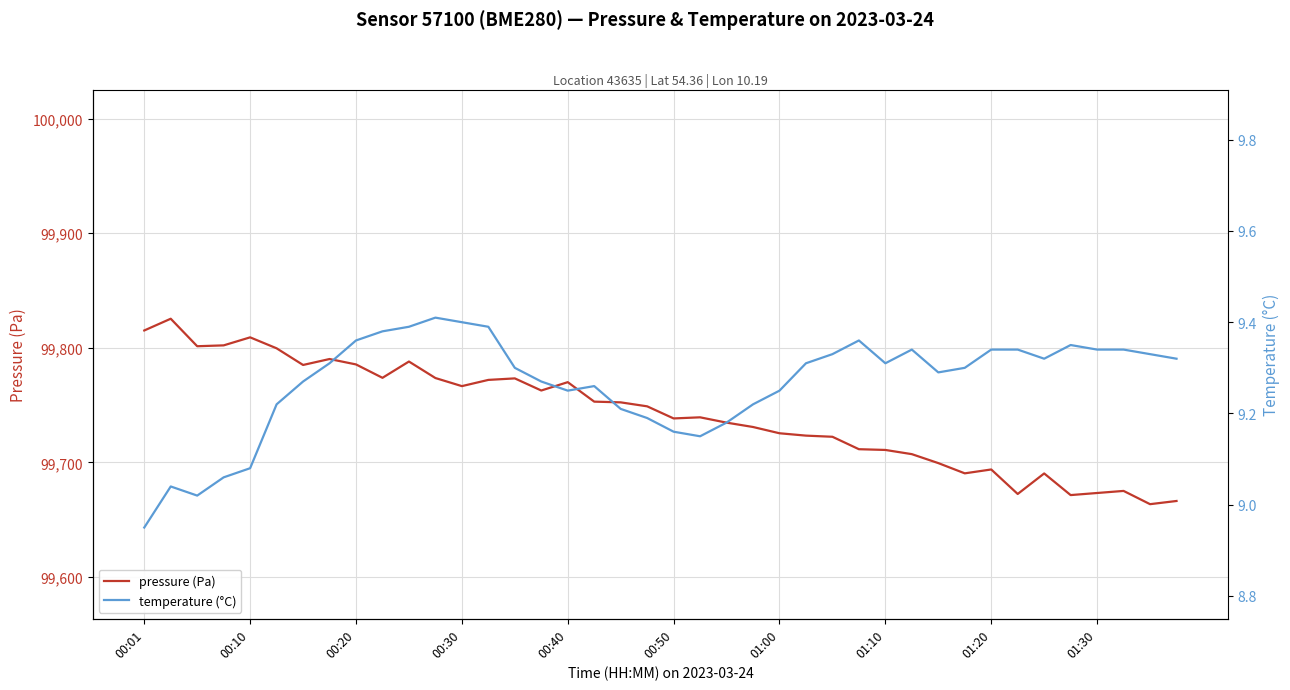

At which label does temperature (°C) reach its minimum?

00:01